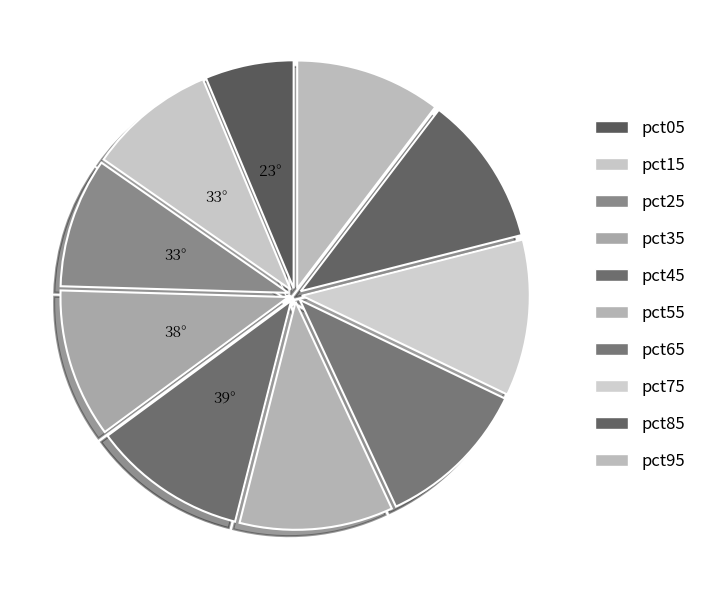

To the nearest percent, what is the average slice percentage?

10%